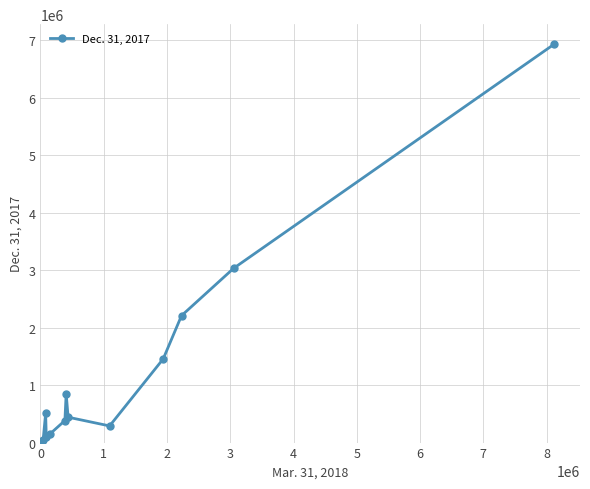

What is the difference between the maximum and minimum values?

6921171